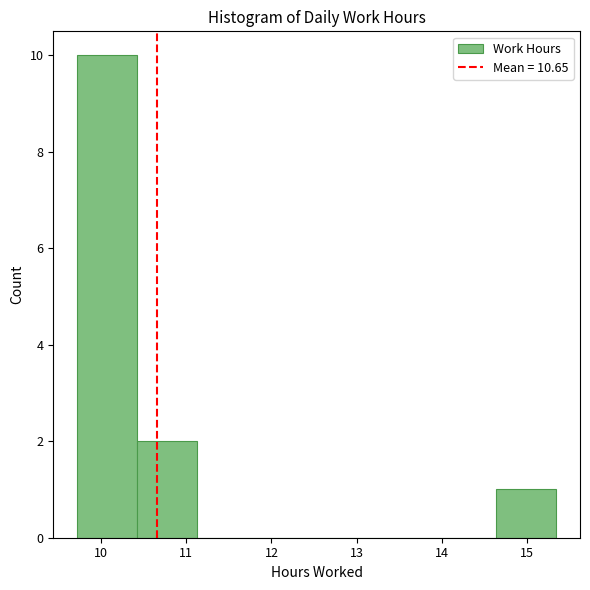

Over which range of the x-axis is the bar tallest?

9.7 to 10.4